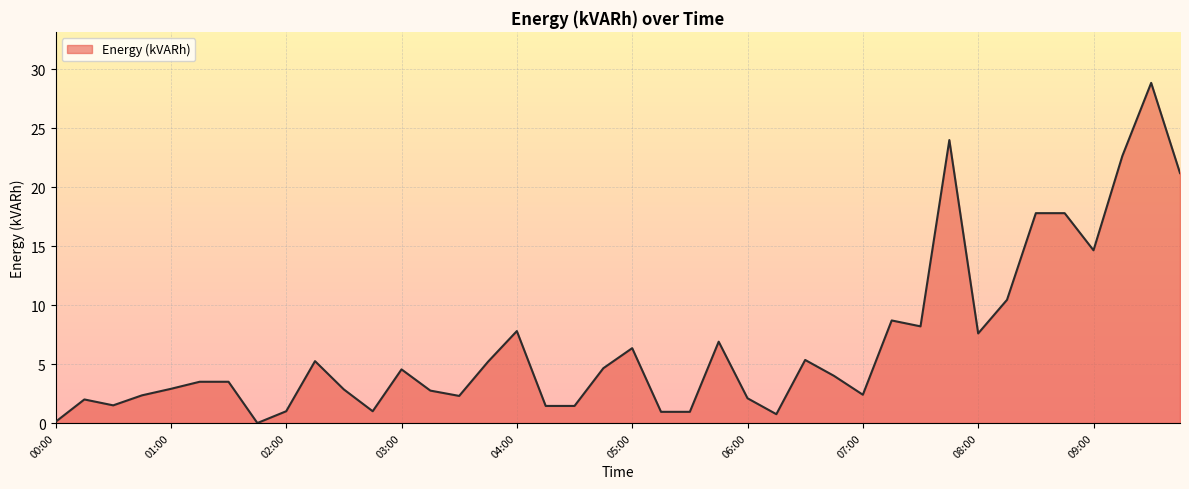

What is the greatest value displayed?

28.9